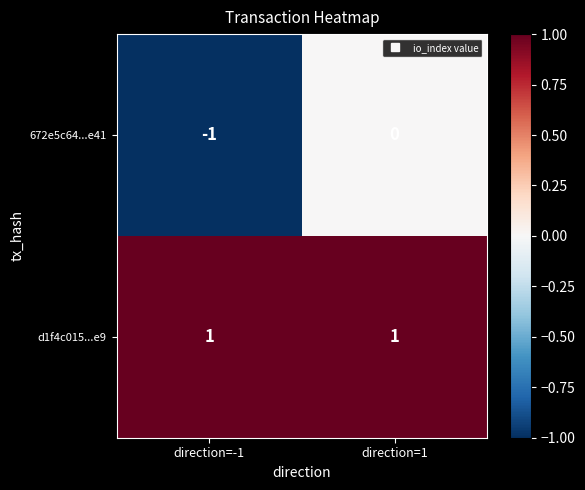

Which series has the widest spread of values?

672e5c64...e41